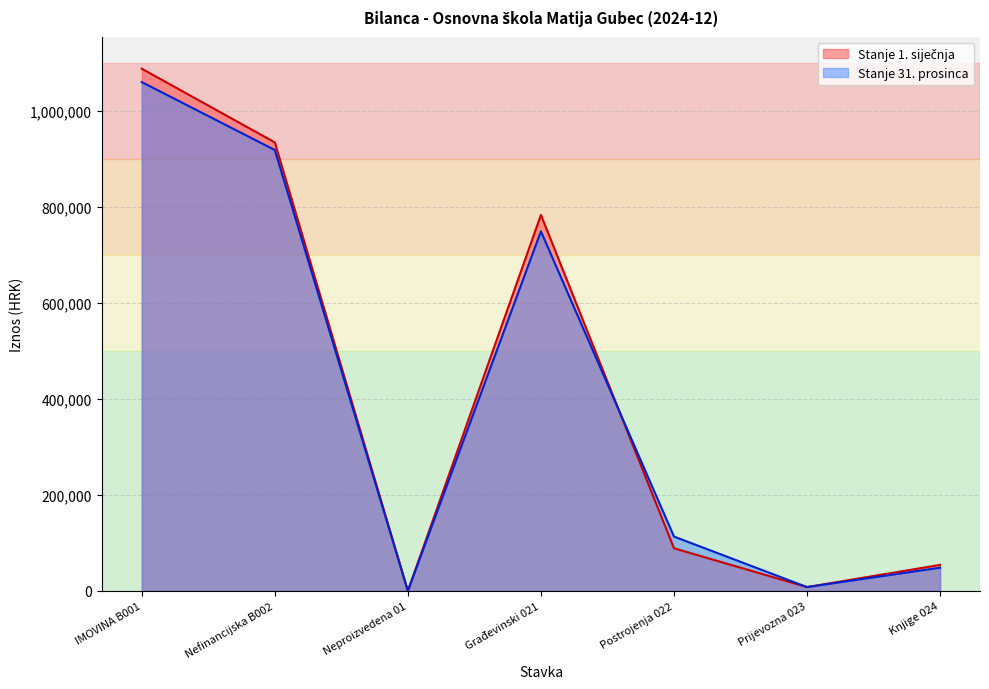

Which label corresponds to the largest value in the chart?

IMOVINA B001